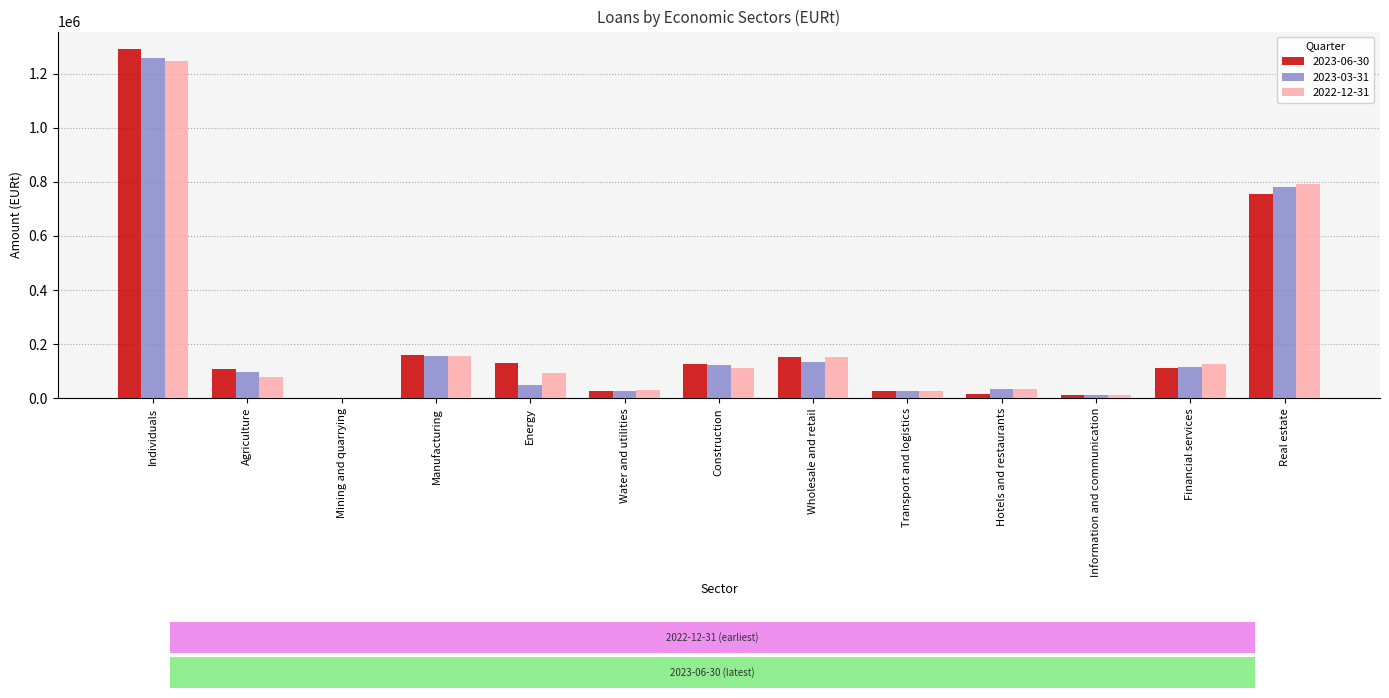

Which series changed the most between Individuals and Agriculture?

2023-06-30